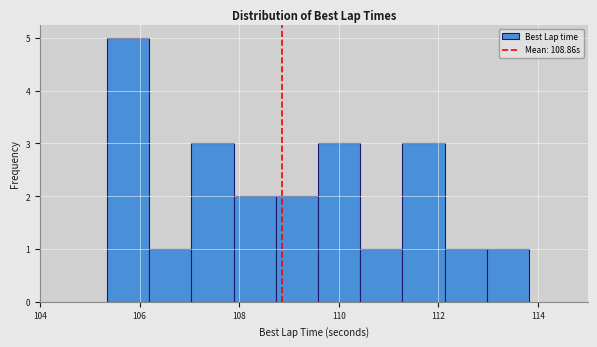

Over which range of the x-axis is the bar tallest?

105.4 to 106.2